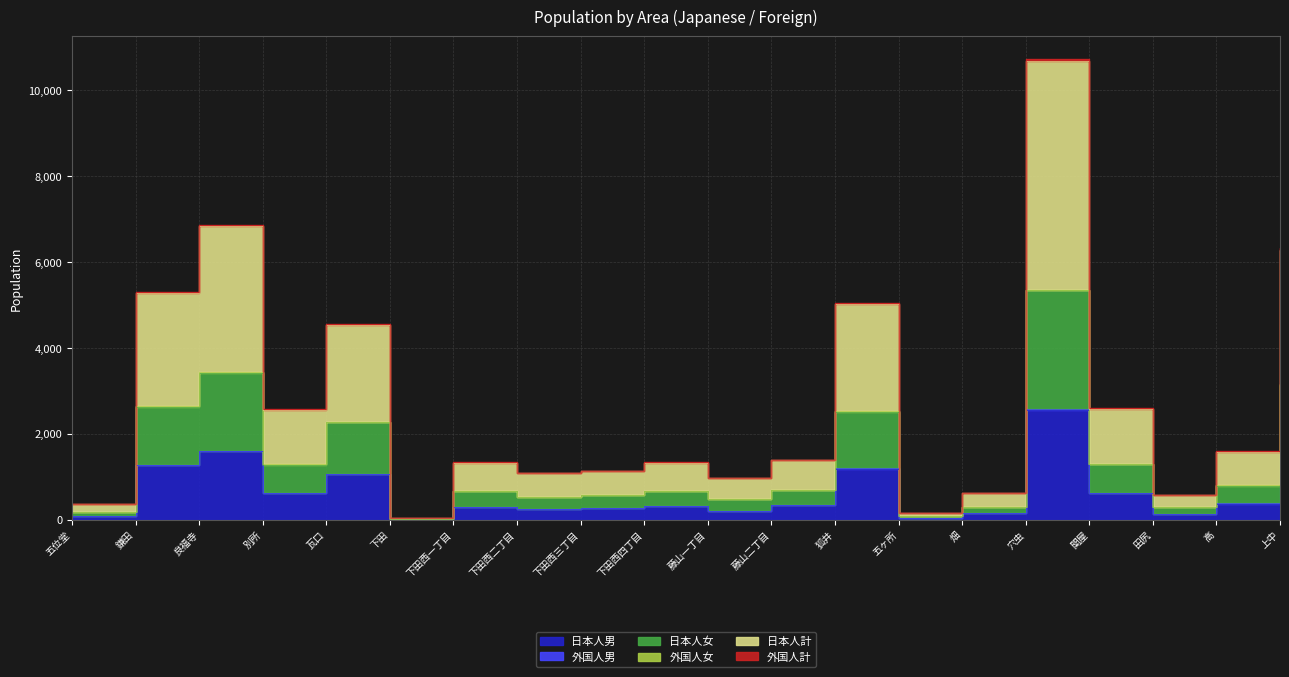

What is the label of the 7th point from the left?

下田西一丁目